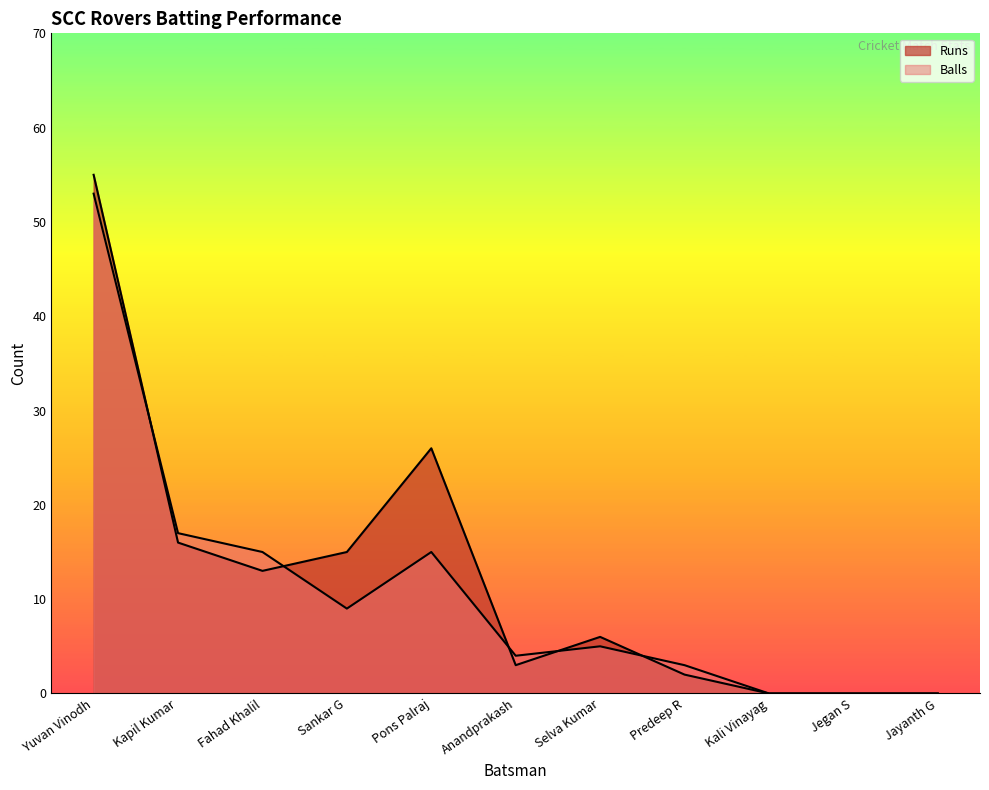

How many intersections are there between Runs and Balls?

5